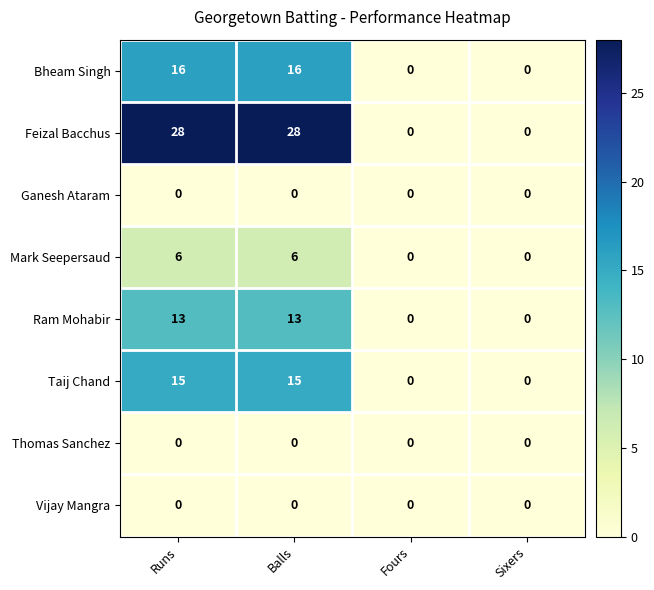

Which series has the largest total across all categories?

Feizal Bacchus